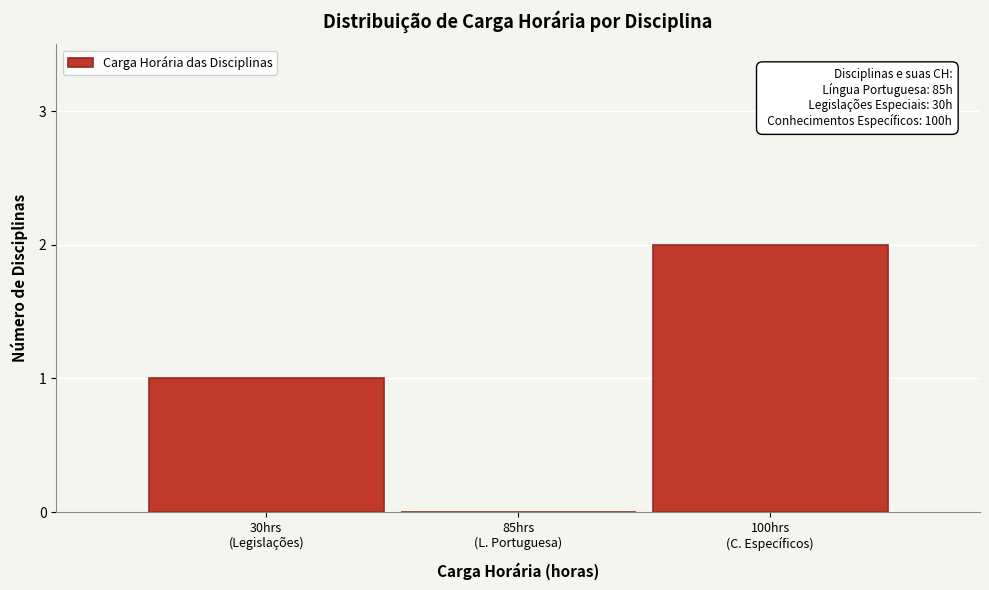

What is the sum of all values?

3